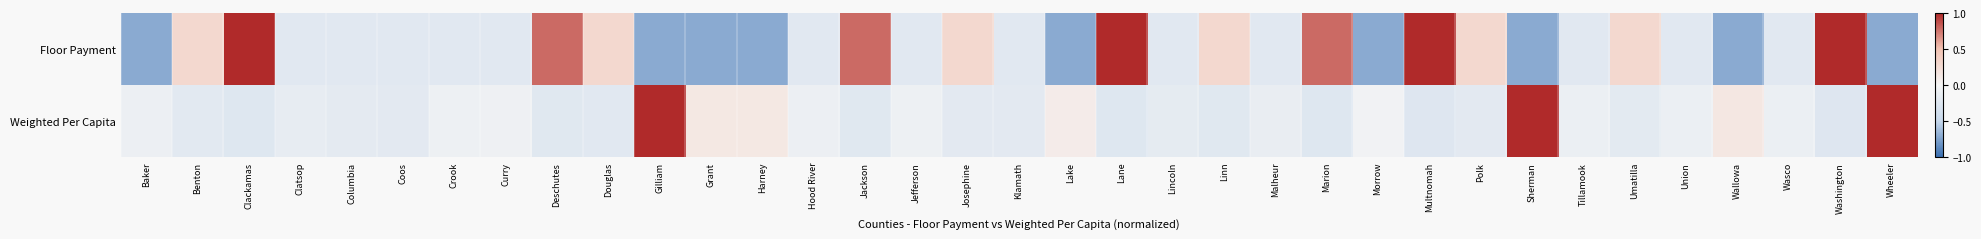

Reading left to right, what are all the values shown in this chart?

Floor Payment: Baker=-0.7	Benton=0.3	Clackamas=1.0	Clatsop=-0.2	Columbia=-0.2	Coos=-0.2	Crook=-0.2	Curry=-0.2	Deschutes=0.8	Douglas=0.3	Gilliam=-0.7	Grant=-0.7	Harney=-0.7	Hood River=-0.2	Jackson=0.8	Jefferson=-0.2	Josephine=0.3	Klamath=-0.2	Lake=-0.7	Lane=1.0	Lincoln=-0.2	Linn=0.3	Malheur=-0.2	Marion=0.8	Morrow=-0.7	Multnomah=1.0	Polk=0.3	Sherman=-0.7	Tillamook=-0.2	Umatilla=0.3	Union=-0.2	Wallowa=-0.7	Wasco=-0.2	Washington=1.0	Wheeler=-0.7
Weighted Per Capita: Baker=-0.1	Benton=-0.2	Clackamas=-0.2	Clatsop=-0.2	Columbia=-0.2	Coos=-0.2	Crook=-0.1	Curry=-0.1	Deschutes=-0.2	Douglas=-0.2	Gilliam=1.0	Grant=0.1	Harney=0.1	Hood River=-0.1	Jackson=-0.2	Jefferson=-0.1	Josephine=-0.2	Klamath=-0.2	Lake=0.1	Lane=-0.2	Lincoln=-0.2	Linn=-0.2	Malheur=-0.1	Marion=-0.2	Morrow=-0.0	Multnomah=-0.3	Polk=-0.2	Sherman=1.0	Tillamook=-0.1	Umatilla=-0.2	Union=-0.1	Wallowa=0.1	Wasco=-0.1	Washington=-0.3	Wheeler=1.0